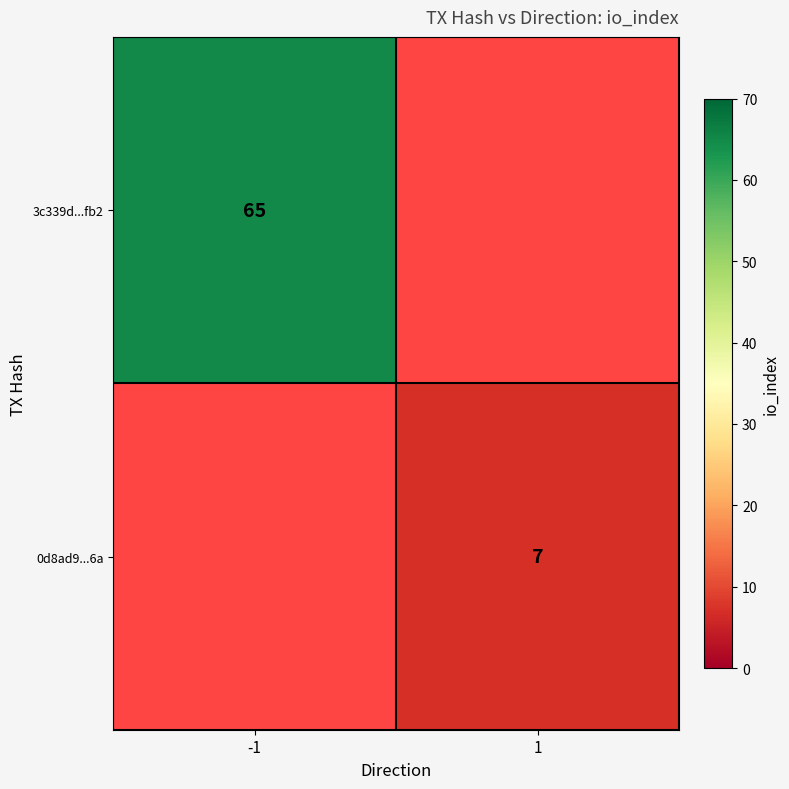

Is the value of 3c339d...fb2 at -1 greater than the value of 0d8ad9...6a at 1?

Yes